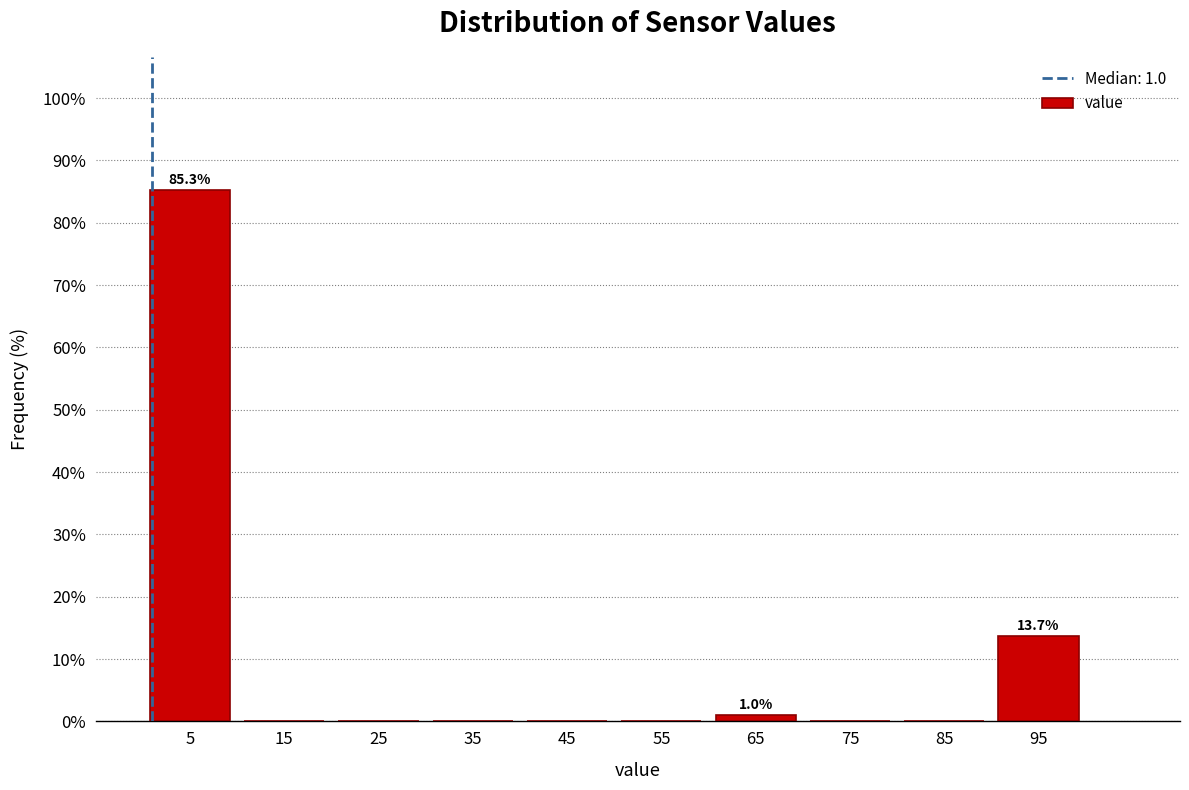

Over which range of the x-axis is the bar tallest?

0 to 10